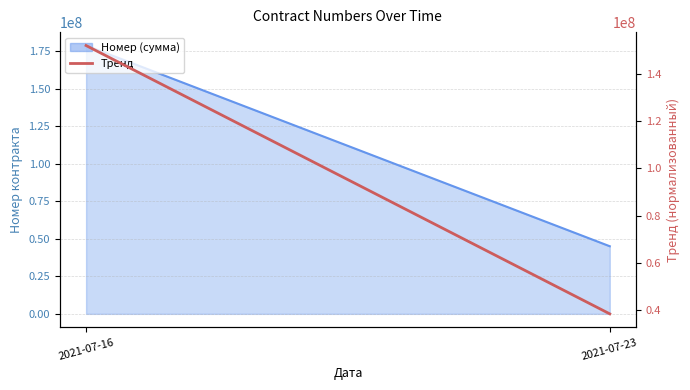

What is the ratio of the value at 2021-07-16 to the value at 2021-07-23?

4.0